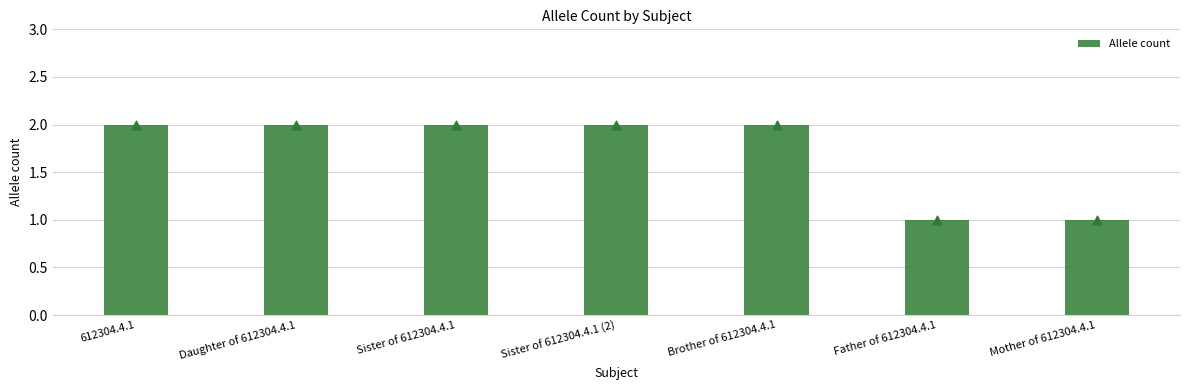

Approximately how many times larger is the value at 612304.4.1 compared to Father of 612304.4.1?

2.0